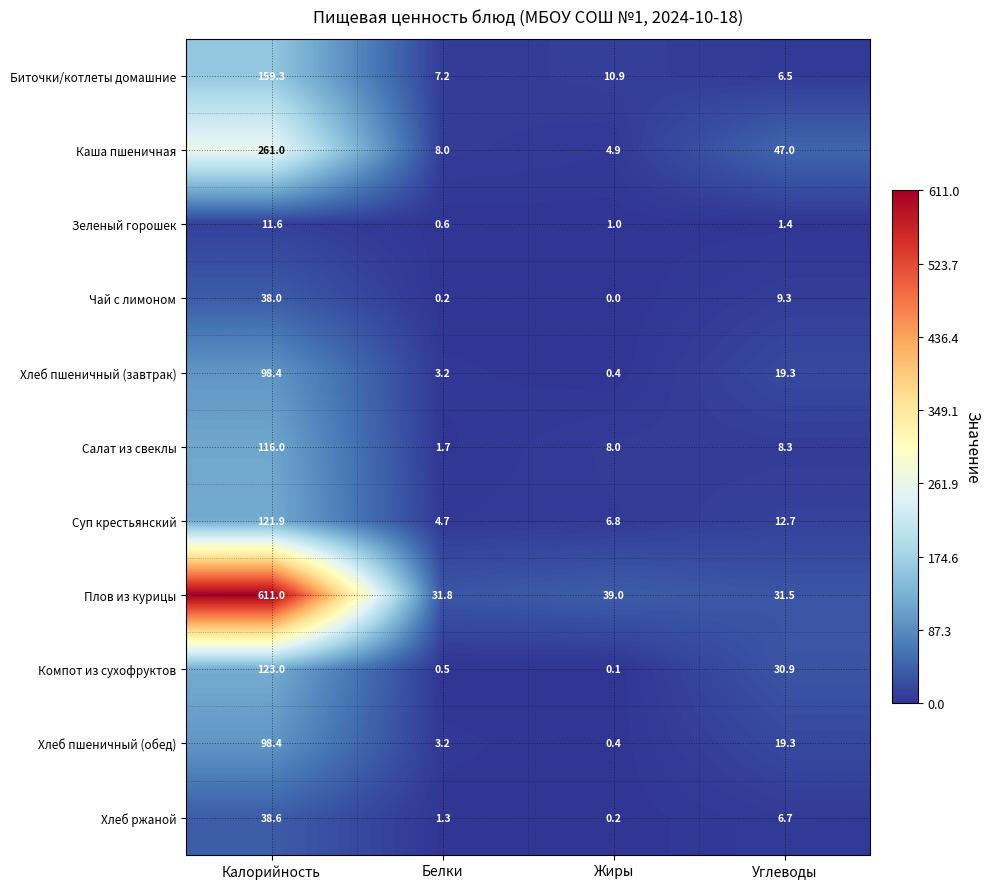

At which category does the chart reach its minimum across all series?

Жиры